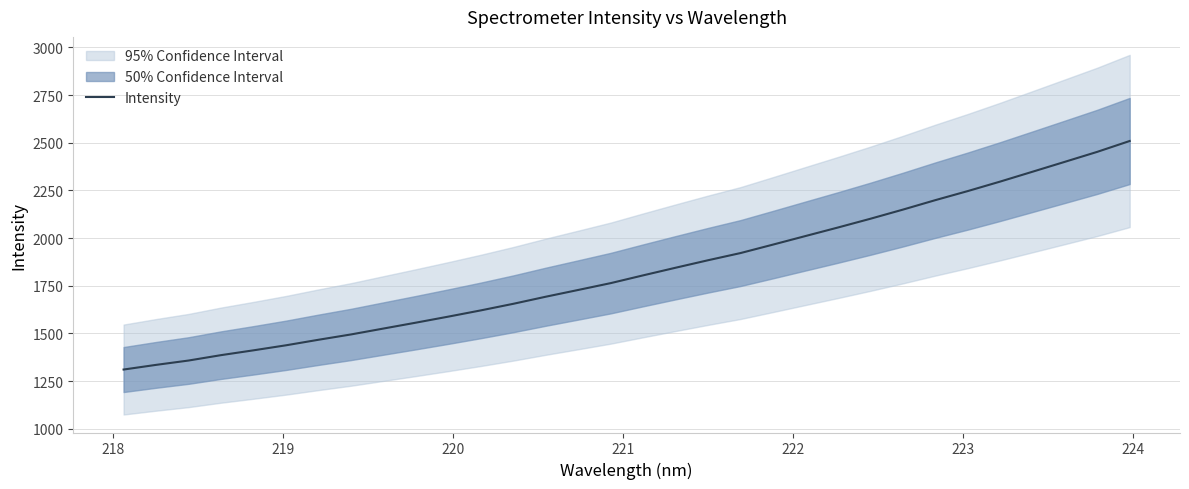

What is the maximum value for Intensity?

2509.0